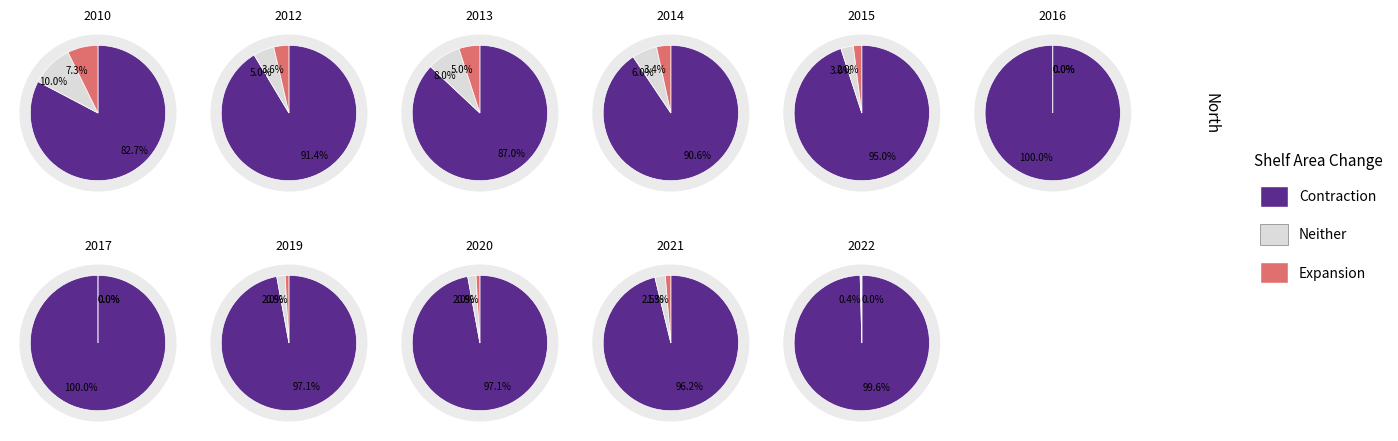

Rank the series by their maximum value, from highest to lowest.

Contraction, Neither, Expansion